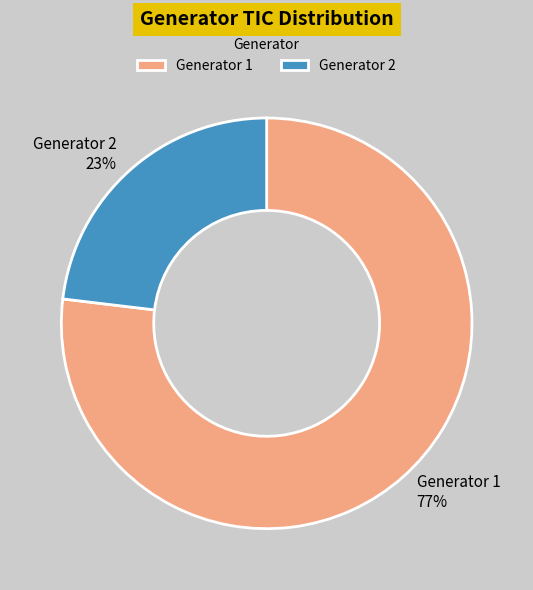

To the nearest percent, what percentage of the pie is Generator 1?

77%